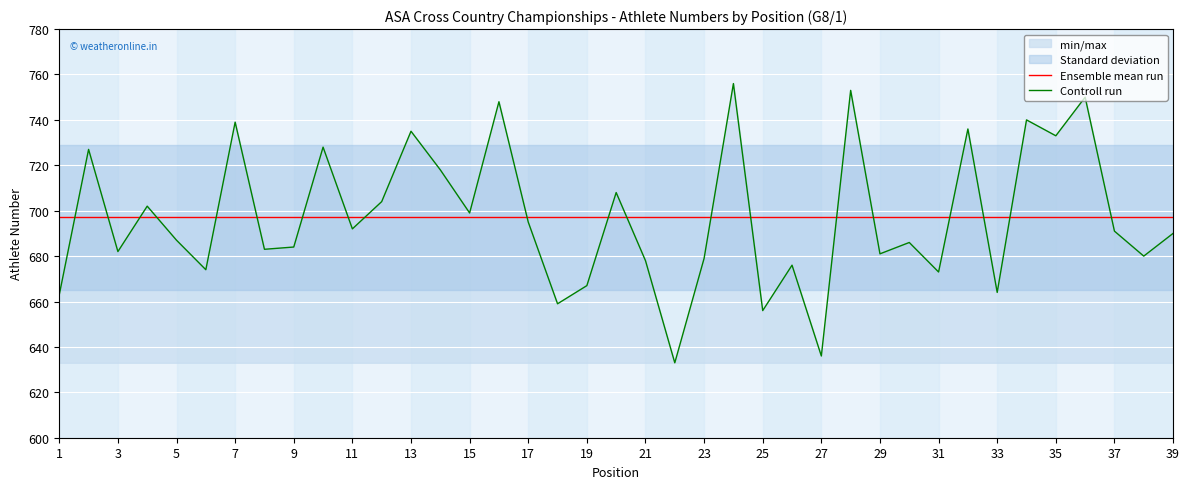

True or false: Ensemble mean run has a value of 697.1 at 23.

True